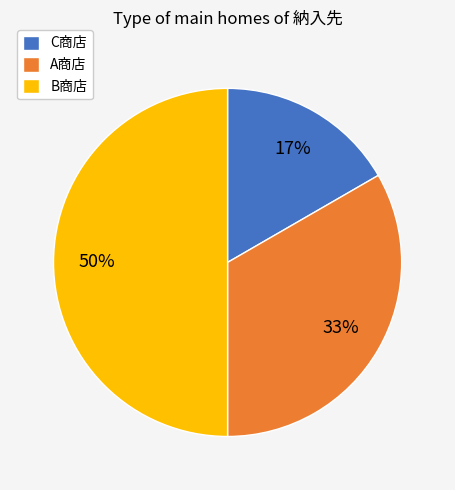

Is it true that A商店 is 33% of the pie?

True